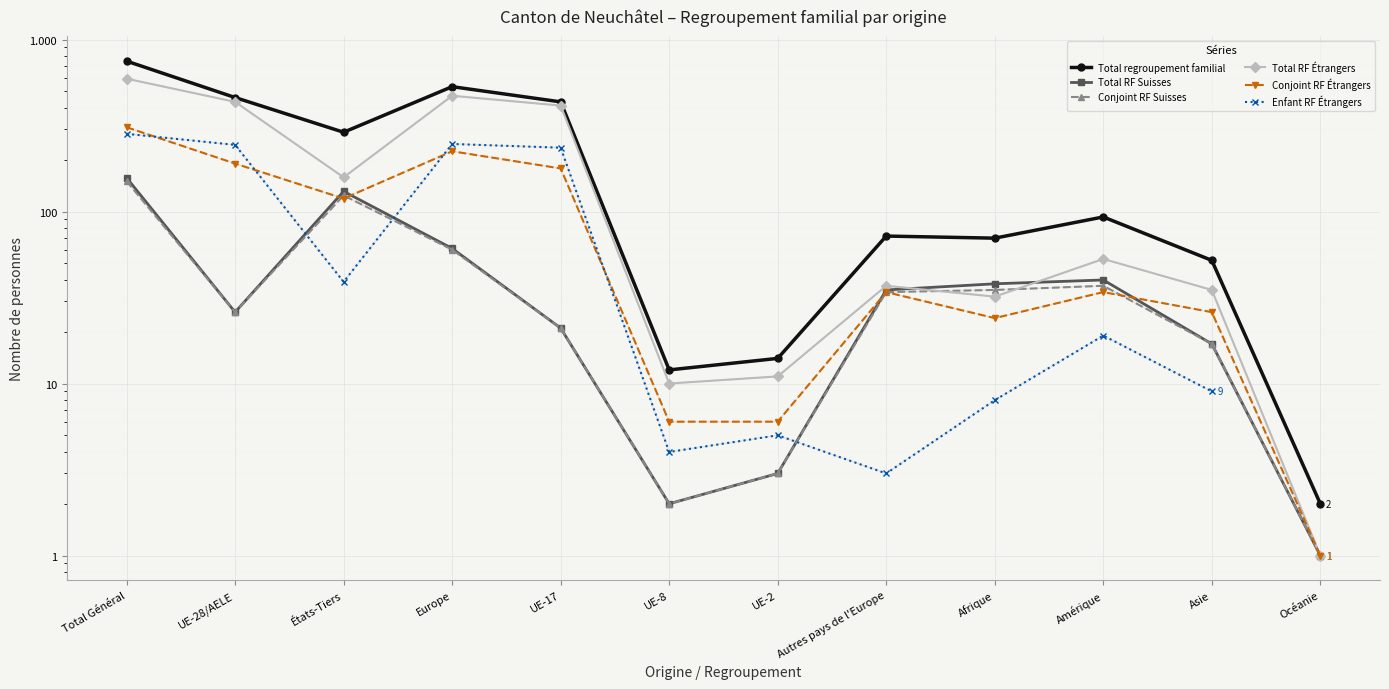

What is the greatest value displayed?

749.0